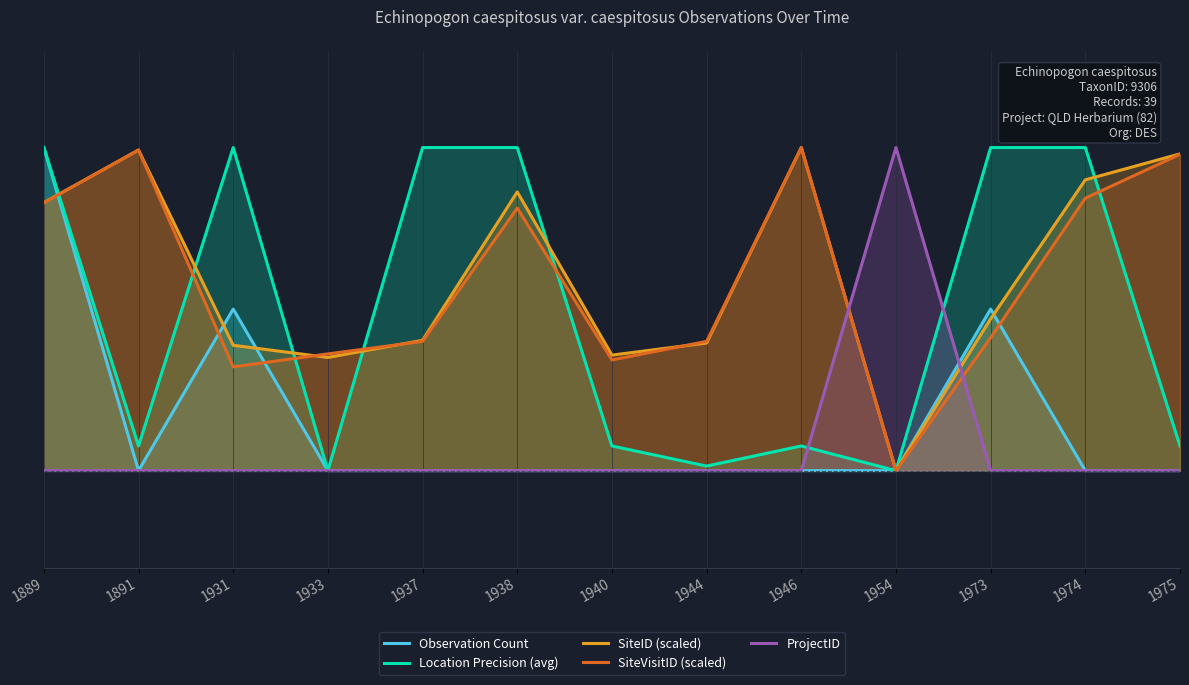

Reading left to right, extract all data points from this chart.

Observation Count: 100.0	0.0	50.0	0.0	0.0	0.0	0.0	0.0	0.0	0.0	50.0	0.0	0.0
Location Precision (avg): 100.0	7.6	100.0	0.0	100.0	100.0	7.6	1.4	7.6	0.0	100.0	100.0	7.6
SiteID (scaled): 83.0	99.2	38.8	35.0	40.3	86.3	35.8	39.5	100.0	0.0	47.0	90.0	98.0
SiteVisitID (scaled): 82.9	99.2	32.1	36.1	40.0	81.2	34.3	40.0	100.0	0.0	41.2	84.3	97.9
ProjectID: 0.0	0.0	0.0	0.0	0.0	0.0	0.0	0.0	0.0	100.0	0.0	0.0	0.0